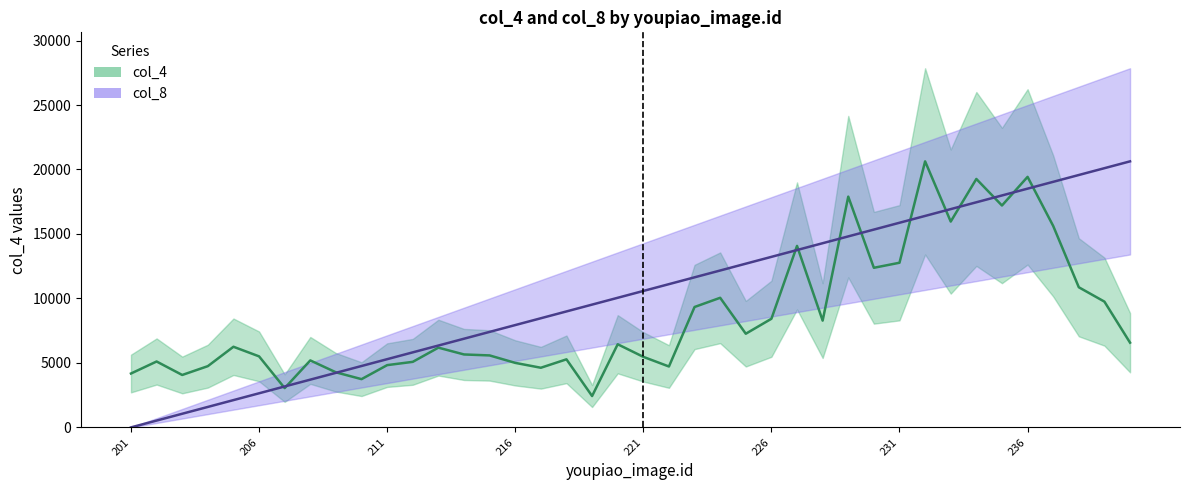

What are all the series names shown in the legend?

col_4, col_8